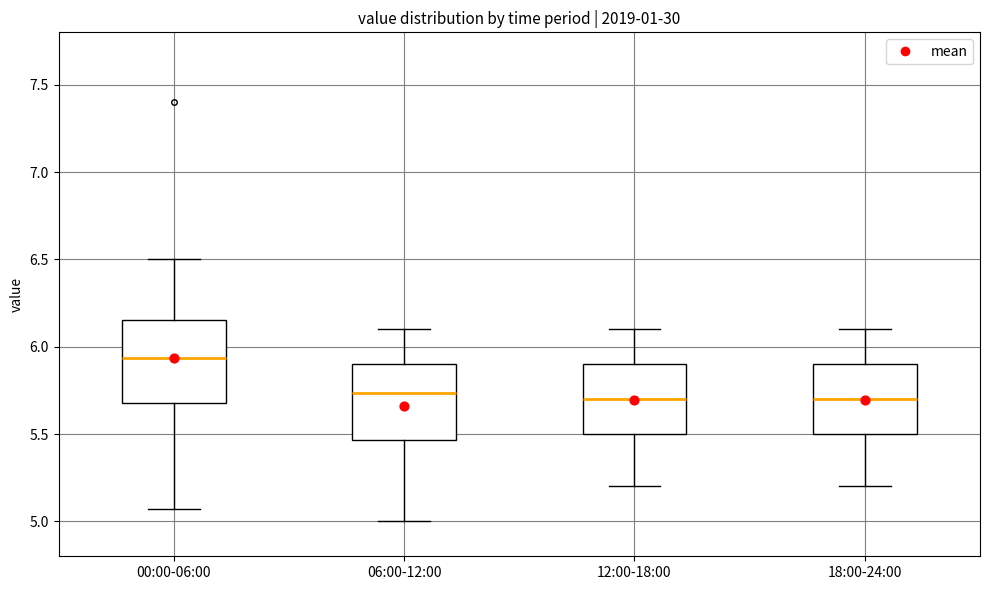

Reading left to right, read every box against the y-axis: the position of its median line, the range the box covers, and the ends of its whiskers. The values are not printed on the chart, so give them approximately, as read against the axis.

00:00-06:00: median 5.95, box 5.70 to 6.15, whiskers 5.05 to 6.50
06:00-12:00: median 5.75, box 5.45 to 5.90, whiskers 5.00 to 6.10
12:00-18:00: median 5.70, box 5.50 to 5.90, whiskers 5.20 to 6.10
18:00-24:00: median 5.70, box 5.50 to 5.90, whiskers 5.20 to 6.10